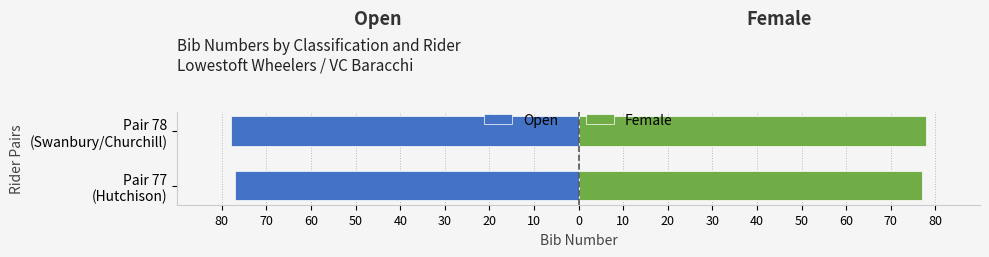

Which series changed the most between Pair 77 (Hutchison) and Pair 78 (Swanbury/Churchill)?

Open